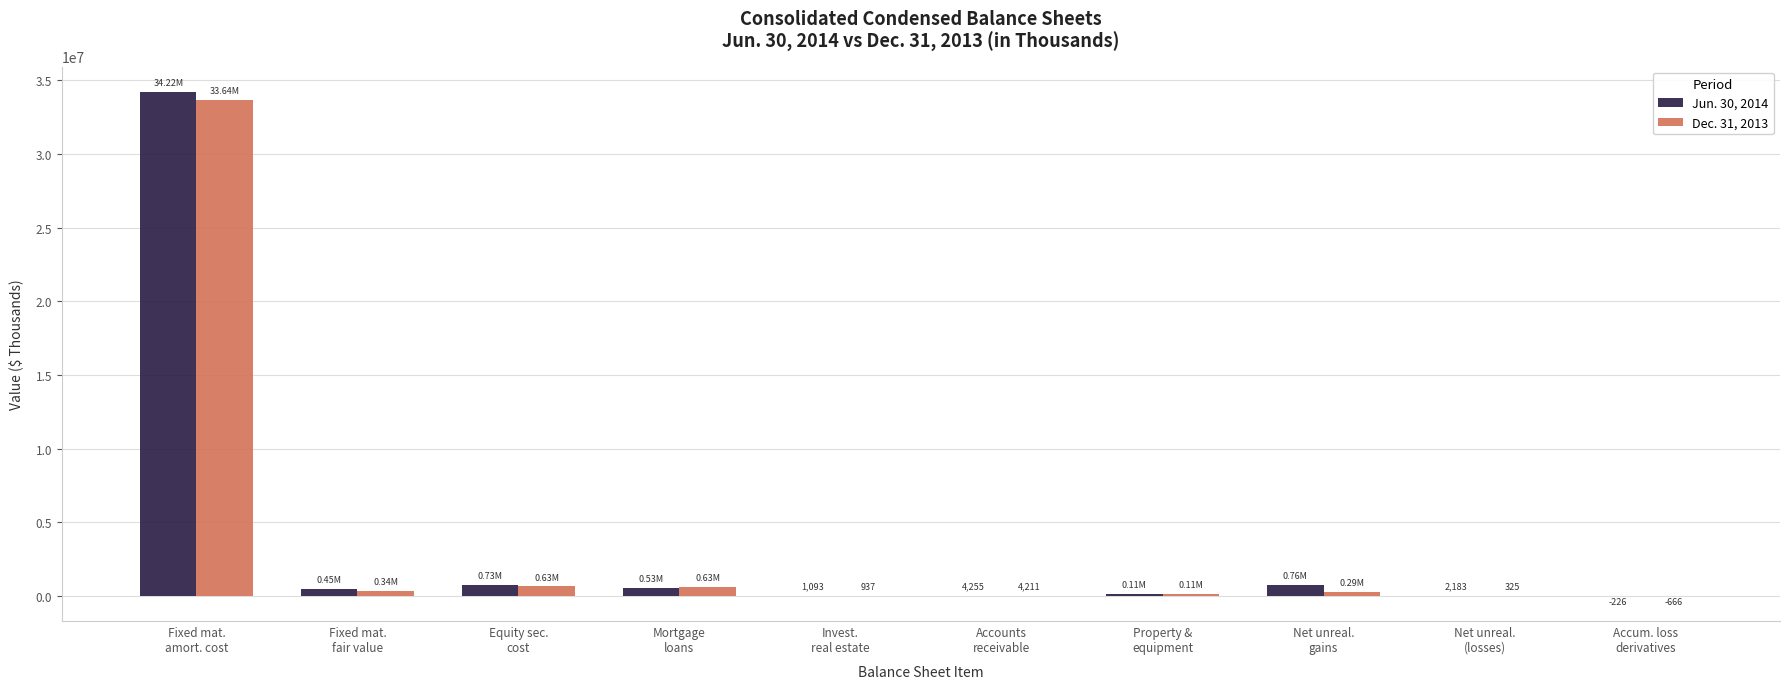

Are the bars grouped side by side (vs. stacked)?

Yes